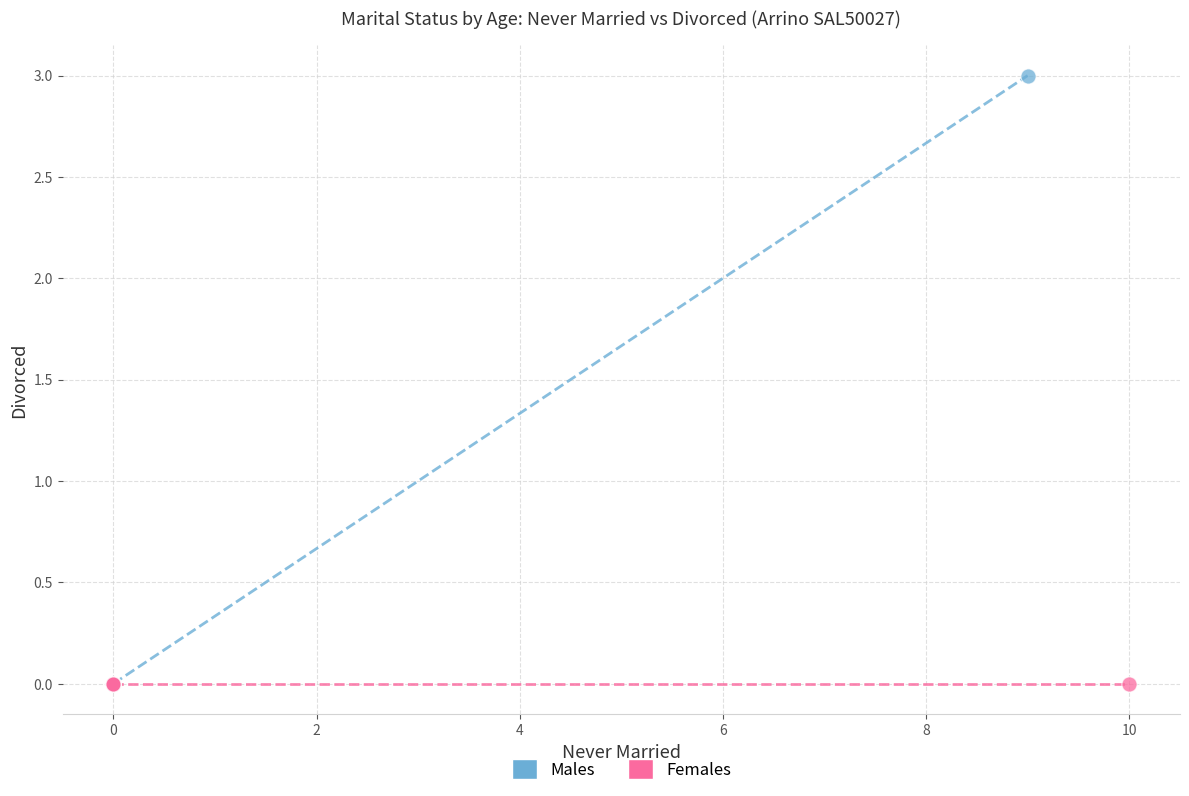

Which series reaches the maximum Y coordinate?

Males